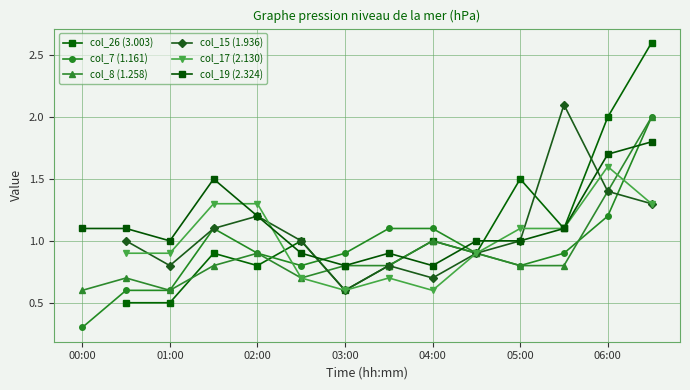

What is the maximum value for col_19 (2.324)?

1.8